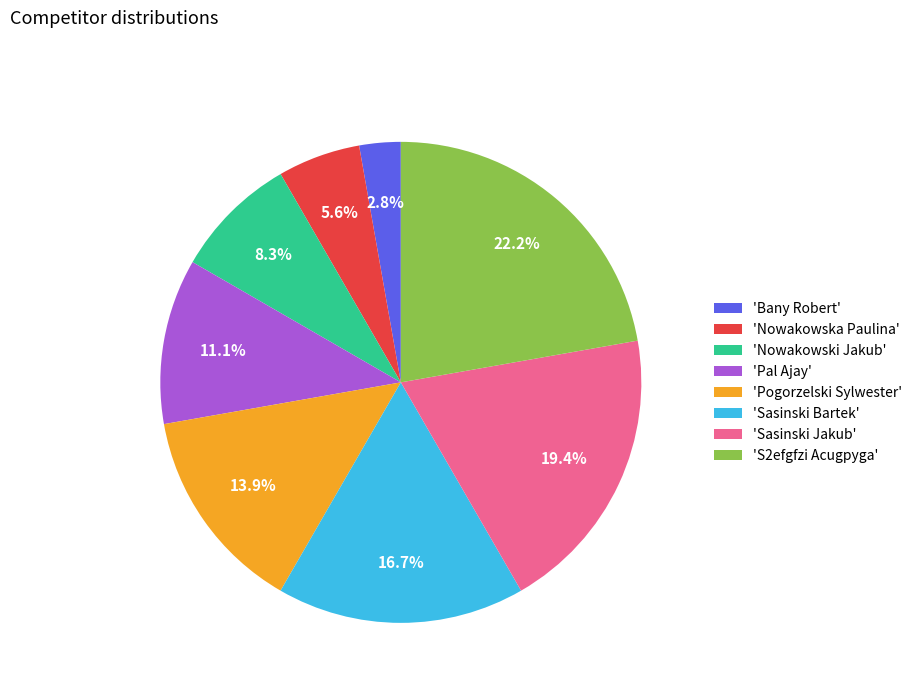

Is there any slice that represents more than half of the pie?

No